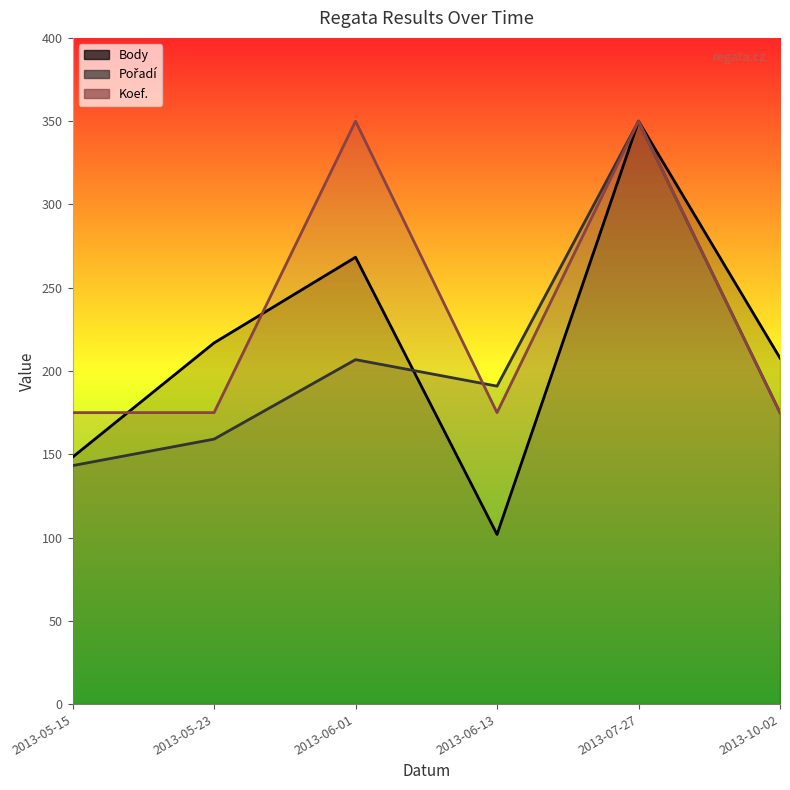

Between which two adjacent categories do Pořadí line and Body line first intersect?

2013-06-01 and 2013-06-13